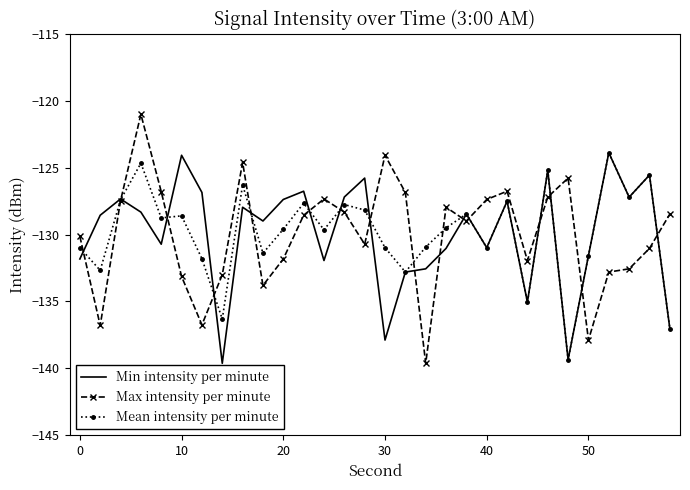

What are all the series names shown in the legend?

Min intensity per minute, Max intensity per minute, Mean intensity per minute